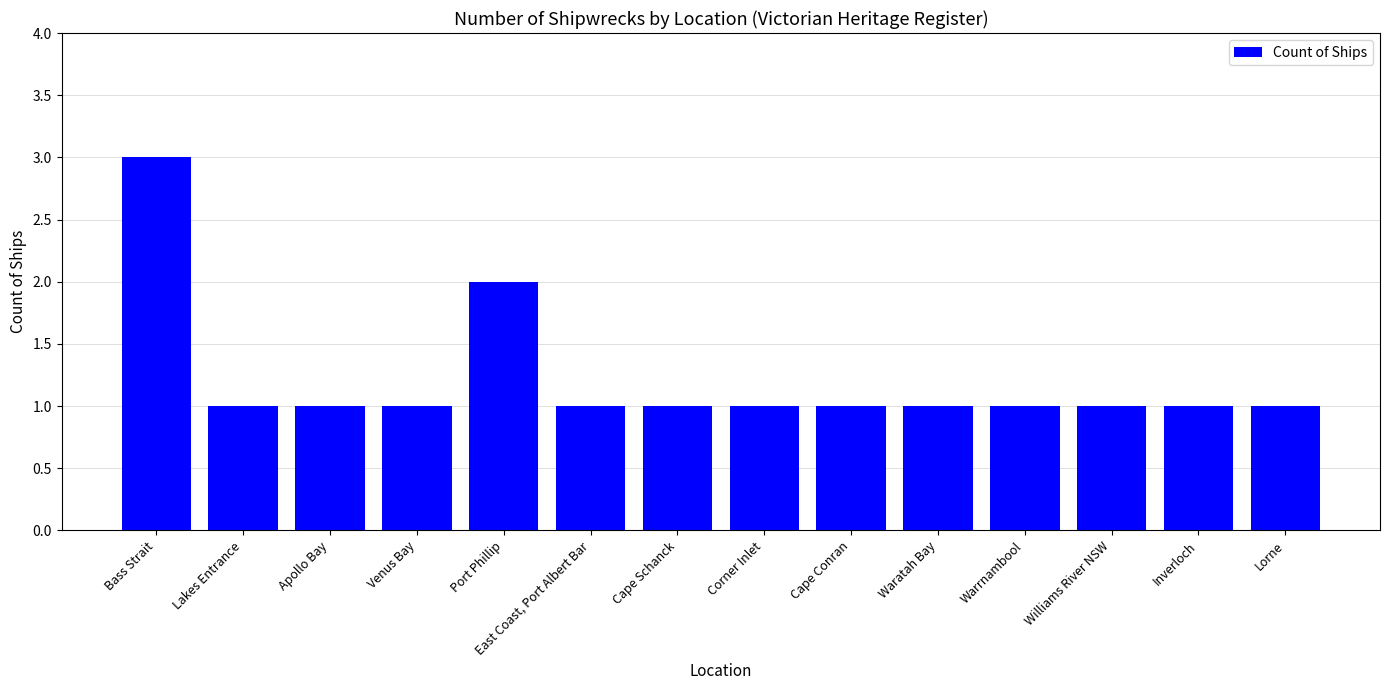

What is the value of the 11th bar from the left?

1